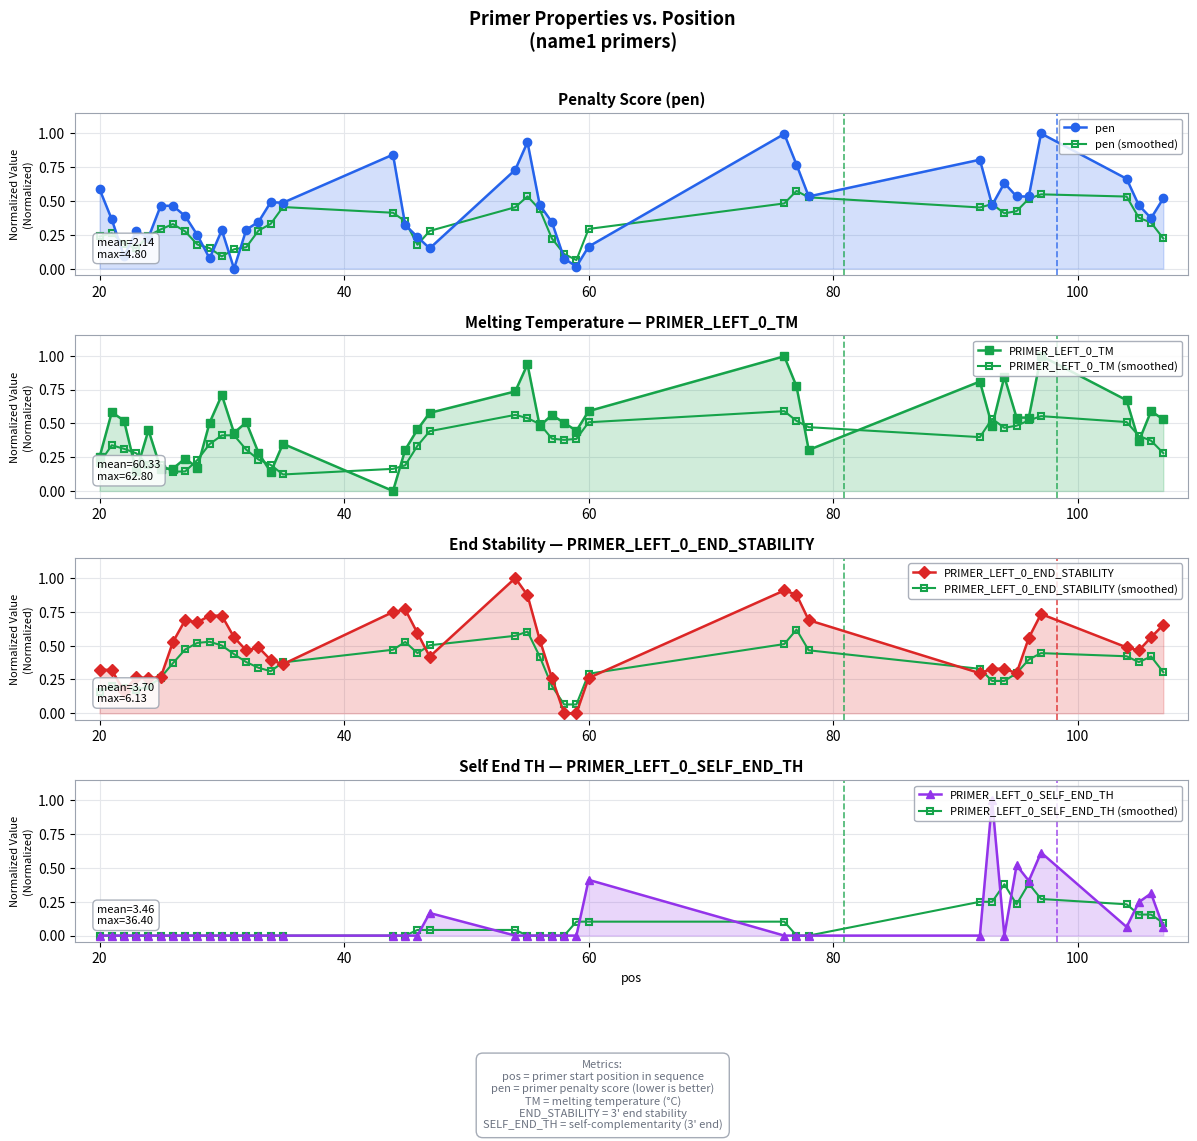

Reading left to right, what are all the values shown in this chart?

pen: 0.6	0.4	0.1	0.3	0.2	0.5	0.5	0.4	0.2	0.1	0.3	0.0	0.3	0.3	0.5	0.5	0.8	0.3	0.2	0.2	0.7	0.9	0.5	0.3	0.1	0.0	0.2	1.0	0.8	0.5	0.8	0.5	0.6	0.5	0.5	1.0	0.7	0.5	0.4	0.5
PRIMER_LEFT_0_TM: 0.3	0.6	0.5	0.1	0.5	0.2	0.2	0.2	0.2	0.5	0.7	0.4	0.5	0.3	0.1	0.3	0.0	0.3	0.5	0.6	0.7	0.9	0.5	0.6	0.5	0.4	0.6	1.0	0.8	0.3	0.8	0.5	0.8	0.5	0.5	1.0	0.7	0.4	0.6	0.5
PRIMER_LEFT_0_END_STABILITY: 0.3	0.3	0.2	0.3	0.3	0.3	0.5	0.7	0.7	0.7	0.7	0.6	0.5	0.5	0.4	0.4	0.7	0.8	0.6	0.4	1.0	0.9	0.5	0.3	0.0	0.0	0.3	0.9	0.9	0.7	0.3	0.3	0.3	0.3	0.6	0.7	0.5	0.5	0.6	0.7
PRIMER_LEFT_0_SELF_END_TH: 0.0	0.0	0.0	0.0	0.0	0.0	0.0	0.0	0.0	0.0	0.0	0.0	0.0	0.0	0.0	0.0	0.0	0.0	0.0	0.2	0.0	0.0	0.0	0.0	0.0	0.0	0.4	0.0	0.0	0.0	0.0	1.0	0.0	0.5	0.4	0.6	0.1	0.2	0.3	0.1